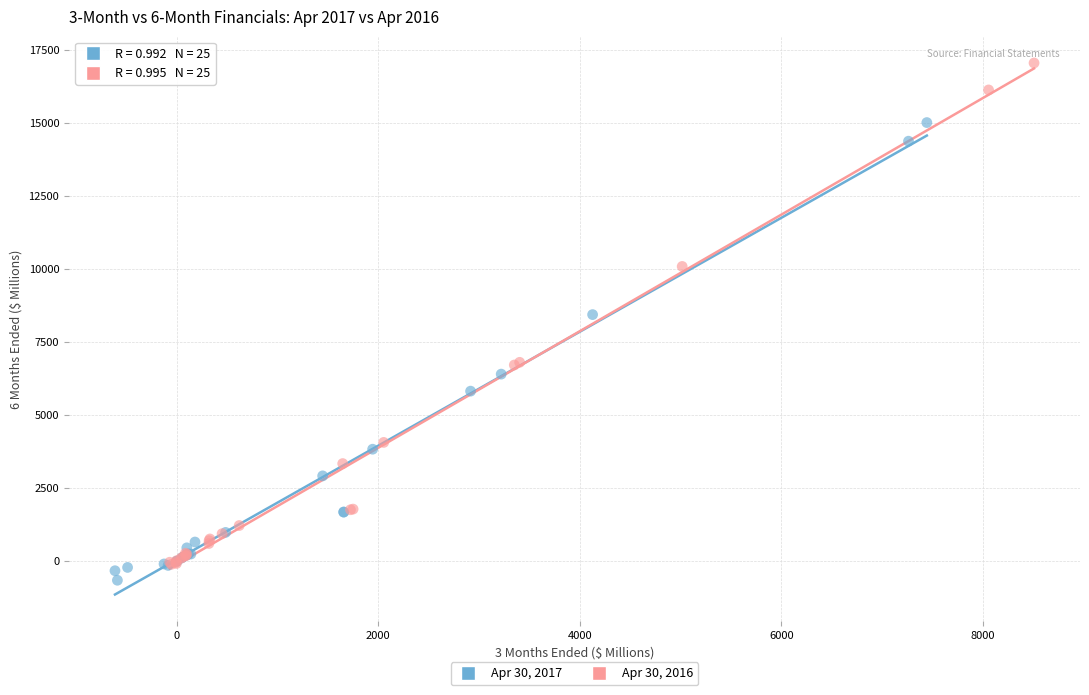

Which series has the widest spread of Y values?

Apr 30, 2016